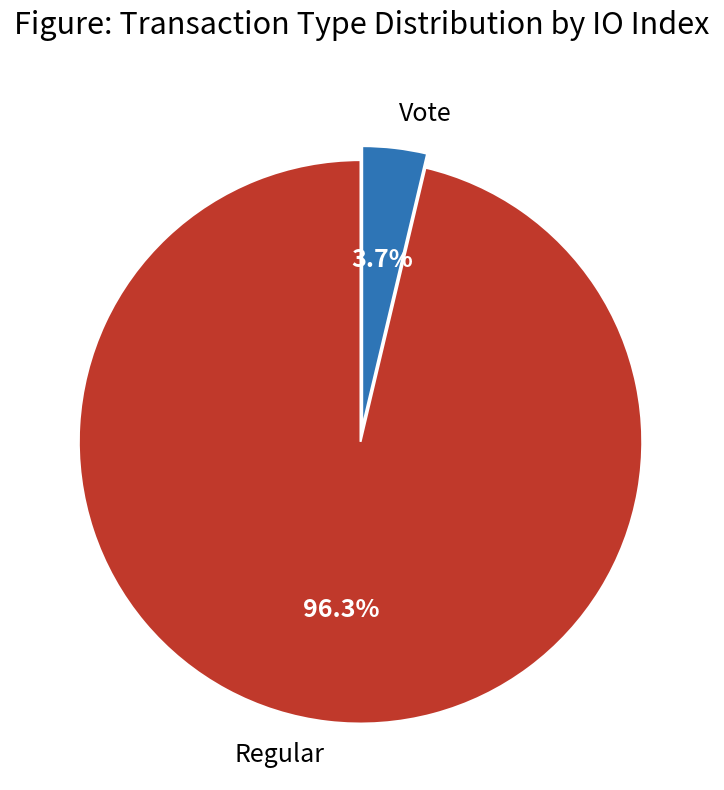

Between Vote and Regular, which is larger?

Regular